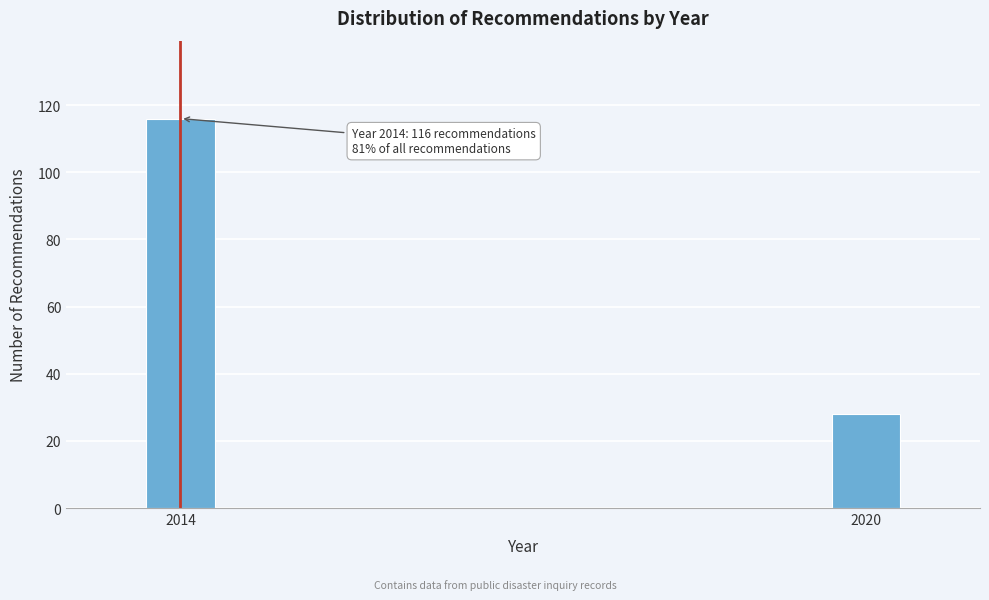

Reading left to right, list all the values displayed in this chart.

116	28